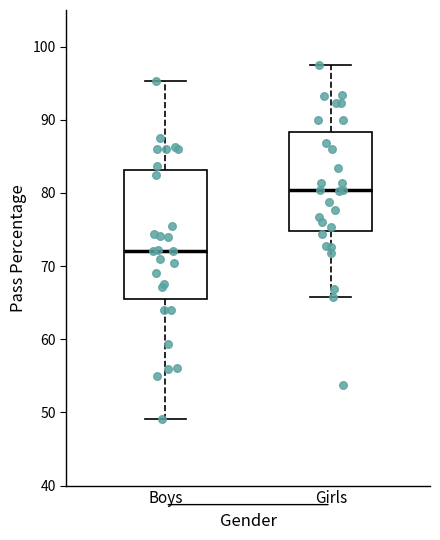

Reading left to right, transcribe this box plot: for each box, give where its median line is, the range the box spans, and where its two whiskers end, as read against the y-axis. The values are not printed on the chart, so give them approximately, as read against the axis.

Boys: median 72, box 66 to 83, whiskers 49 to 95
Girls: median 80, box 75 to 88, whiskers 66 to 97